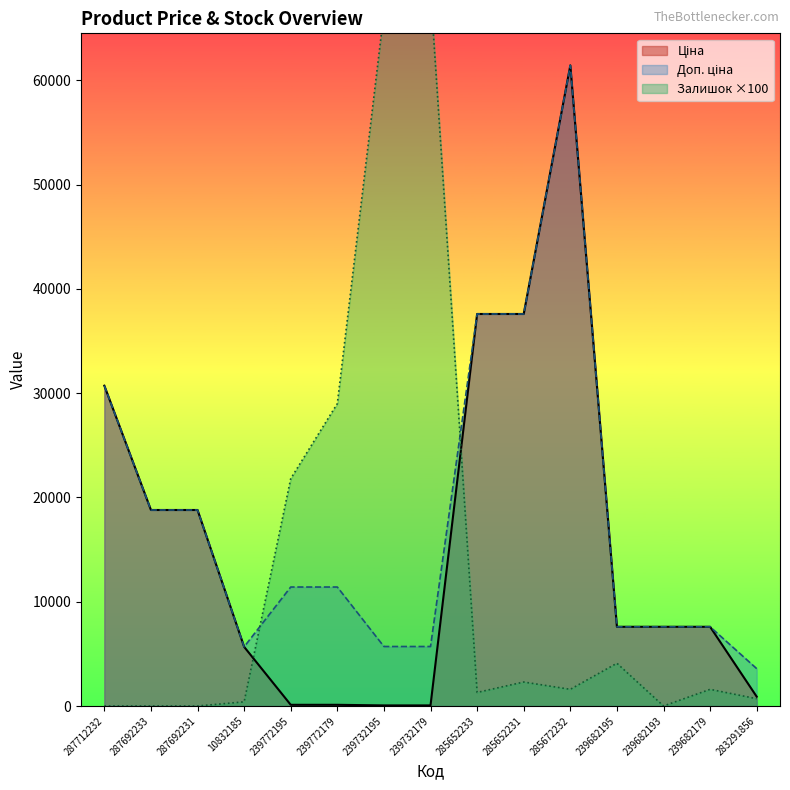

The Доп. ціна series shows 5705.0 at 239732179. True or false?

True